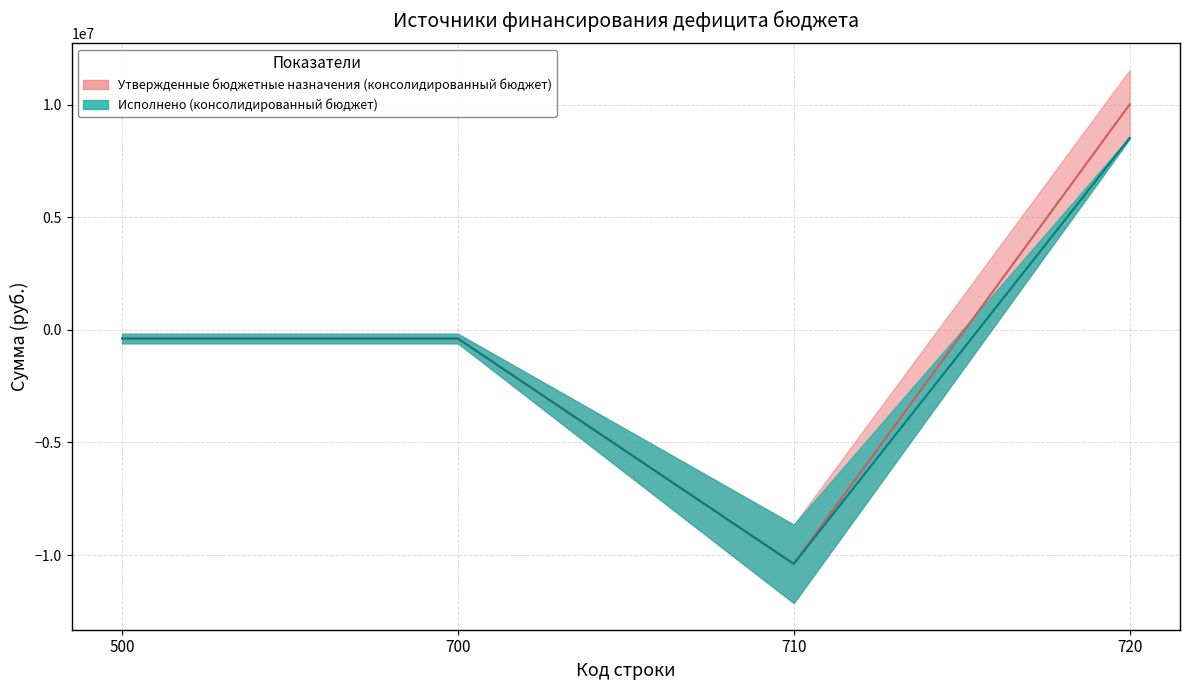

True or false: Утверждено (консолидированный бюджет) and Исполнено (консолидированный бюджет) cross at least once.

False